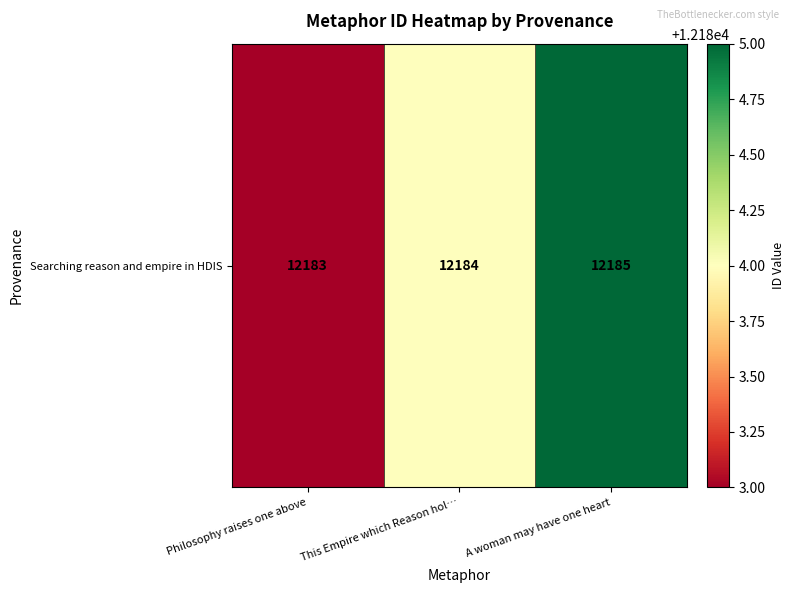

True or false: the data shows 12183 at Philosophy raises one above.

True